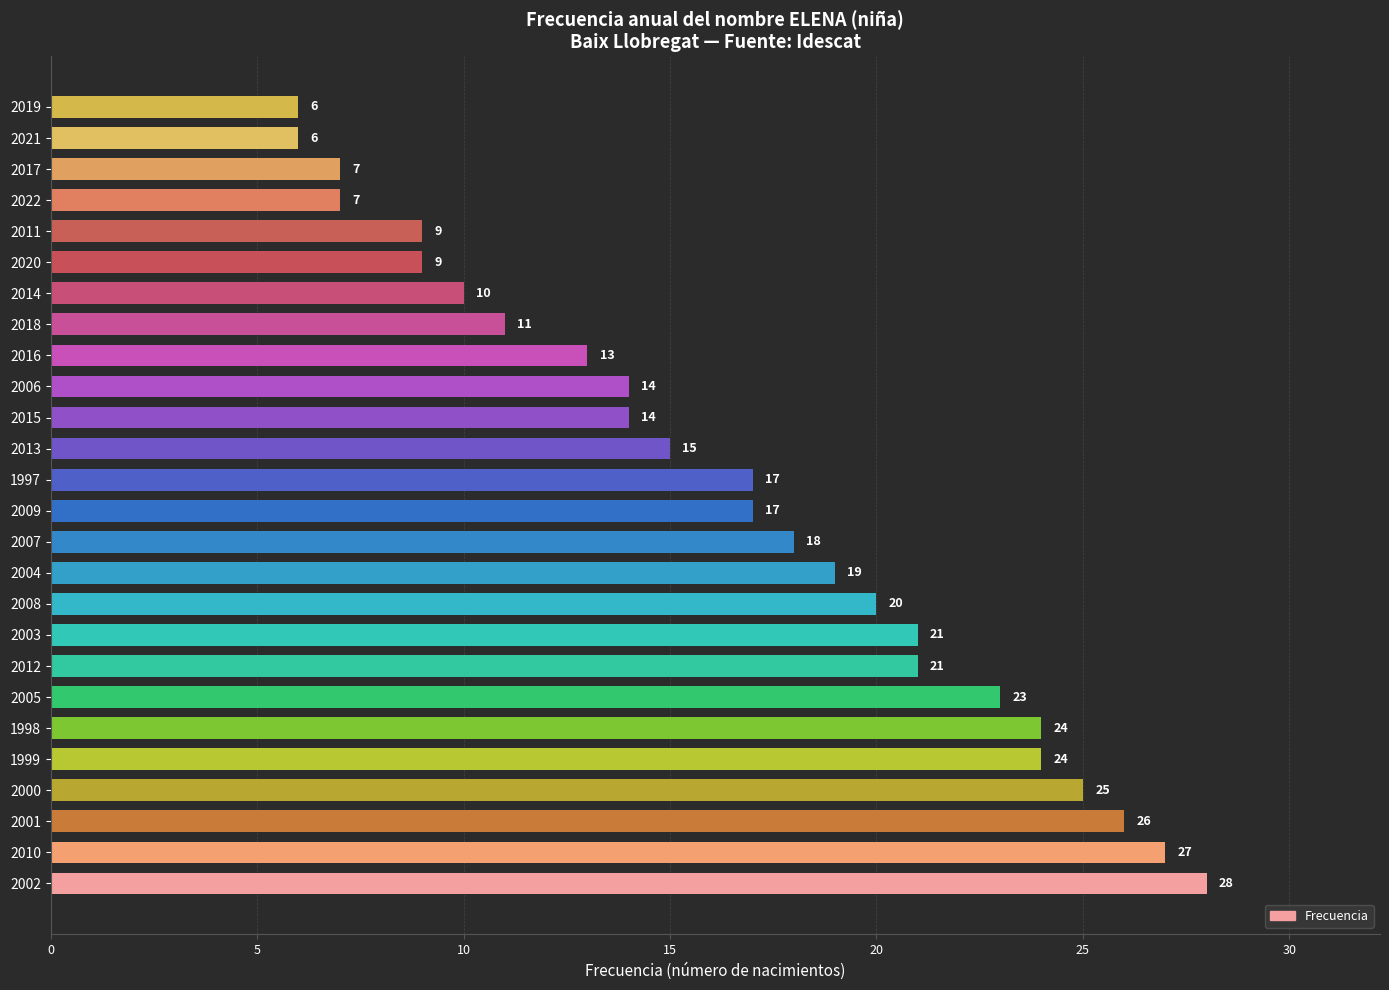

What is the greatest value displayed?

28